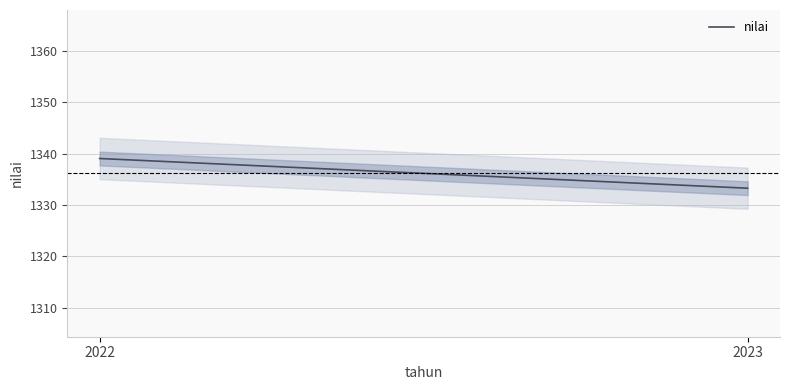

Does the chart display data point markers on the line(s)?

No